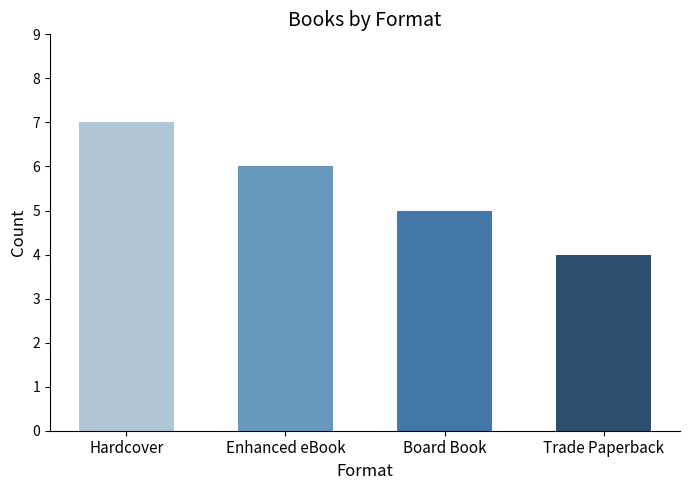

How many values are below 6?

2